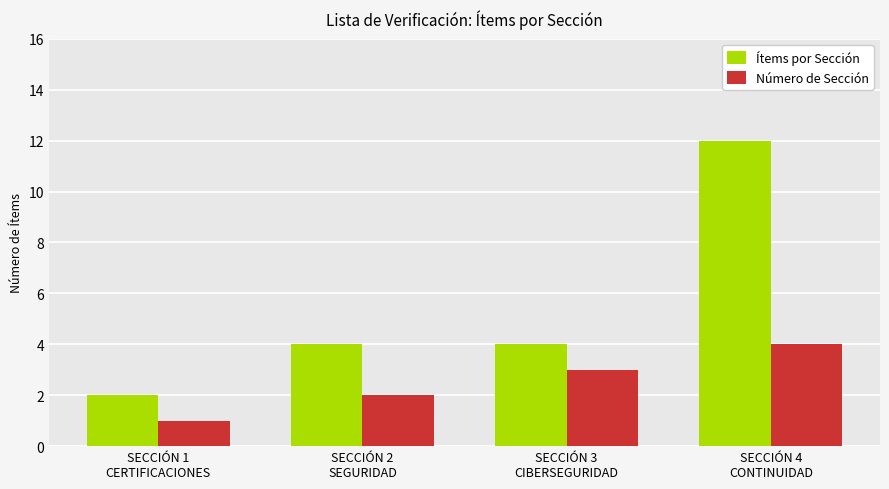

At which label is Número de Sección closest to 2?

SECCIÓN 2
SEGURIDAD